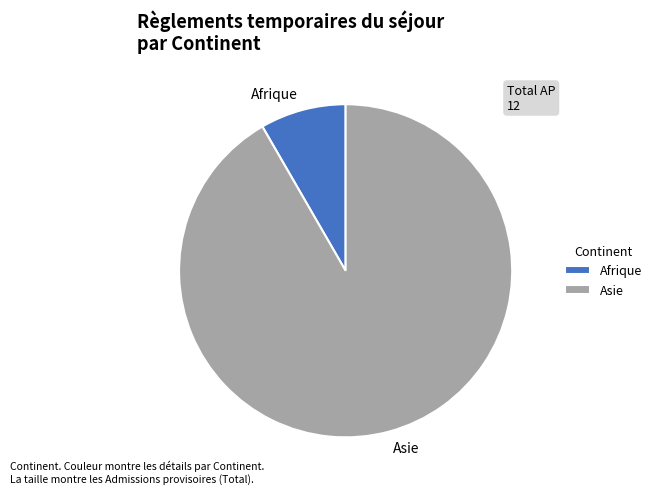

True or false: Asie accounts for 99% of the total.

False